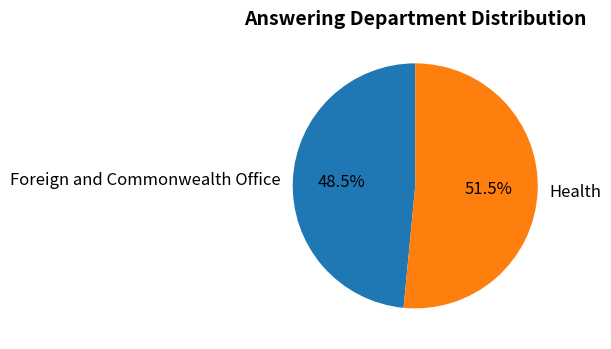

Which category accounts for the majority?

Health